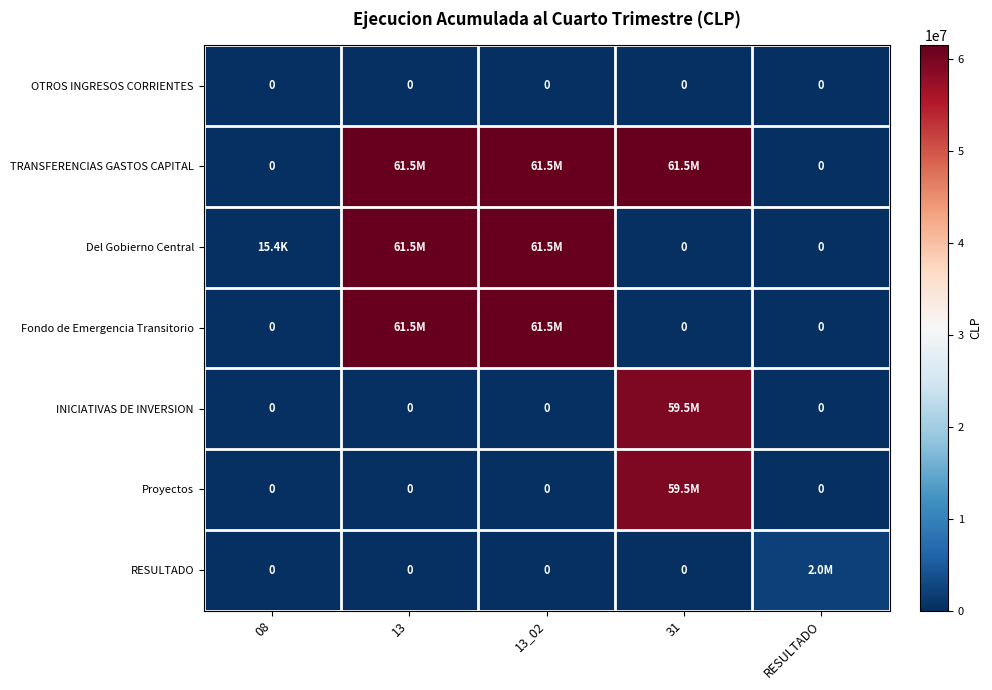

The OTROS INGRESOS CORRIENTES series shows 0 at 08. True or false?

True